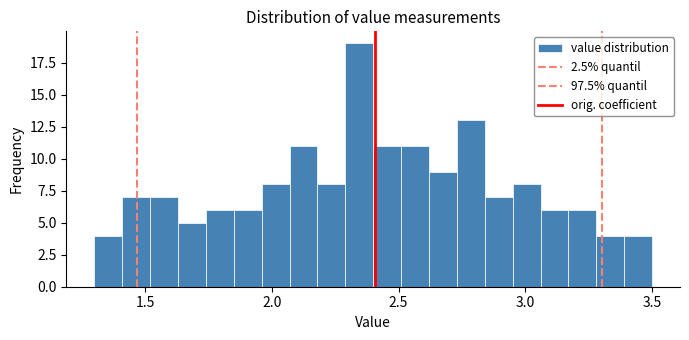

Read against the x-axis, roughly where is the centre of the tallest bar?

2.35